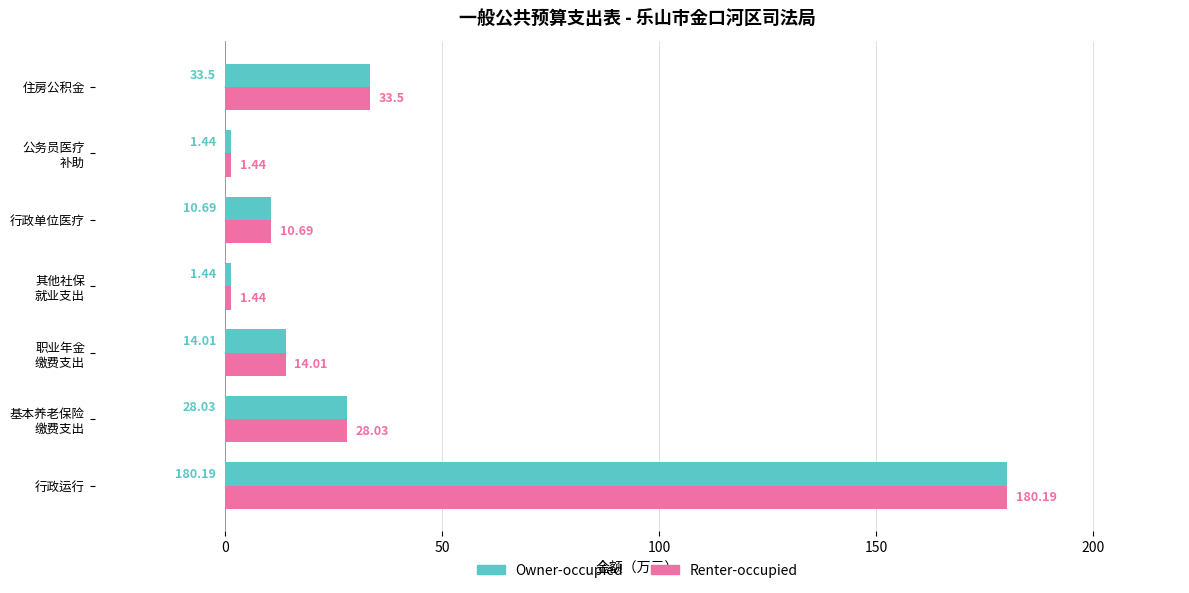

Where is Owner-occupied nearest to the value 90?

住房公积金